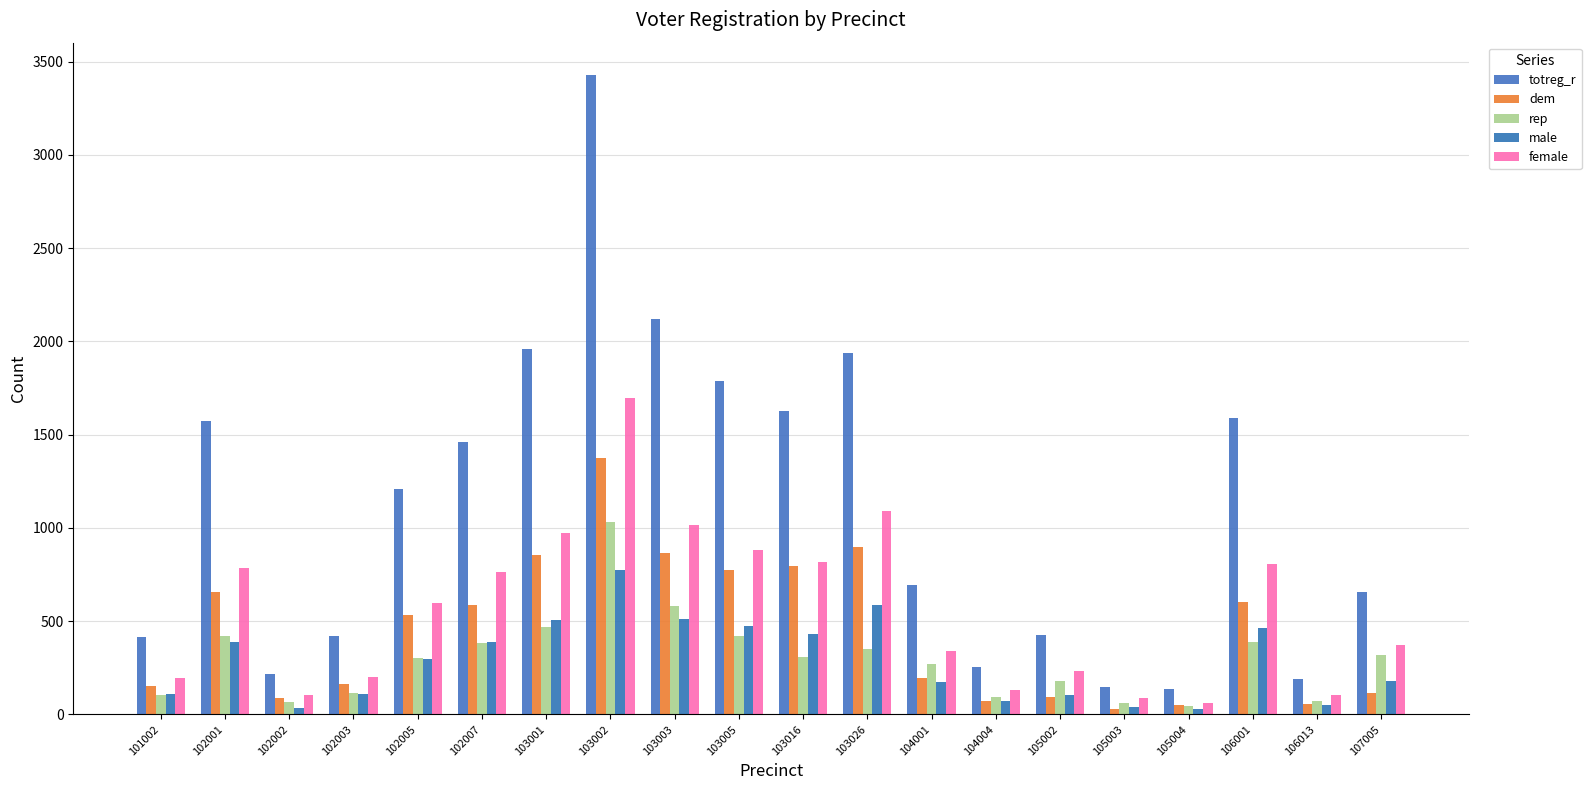

What is the sum of all male values?

5726